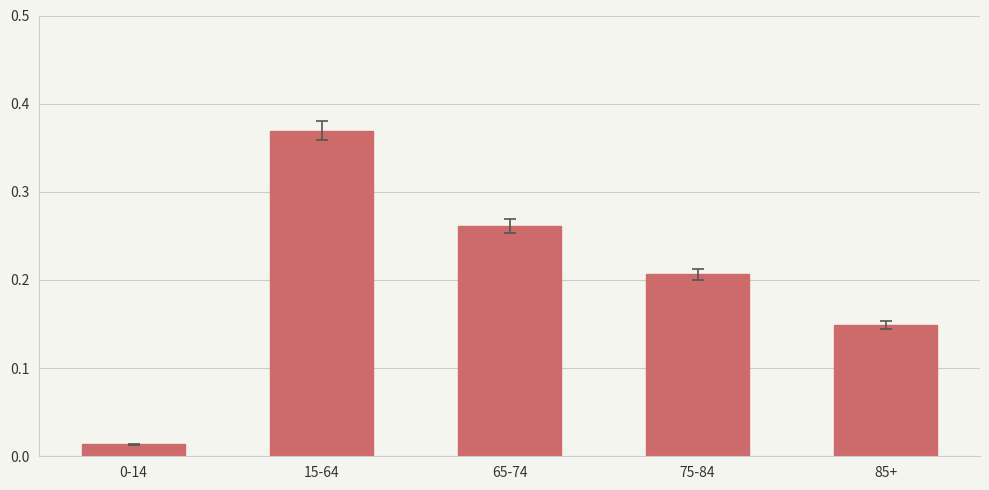

Is it true that the value at 75-84 is 0.1?

False